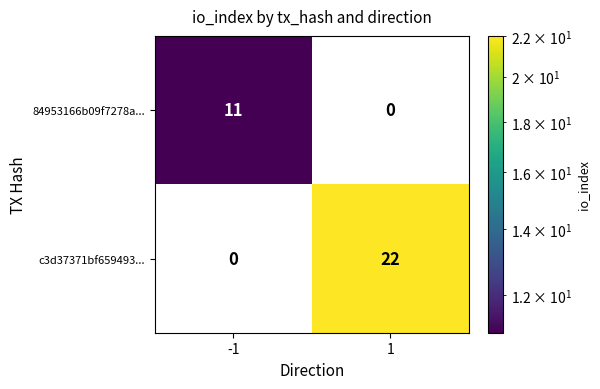

True or false: 84953166b09f7278a... has a value of 16 at -1.

False